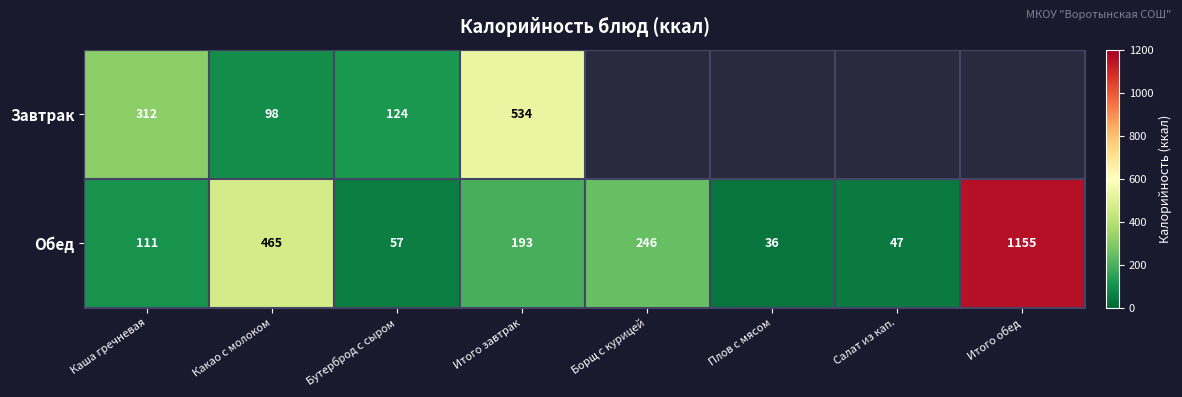

What is the difference between the Завтрак values at Каша гречневая and Какао с молоком?

214